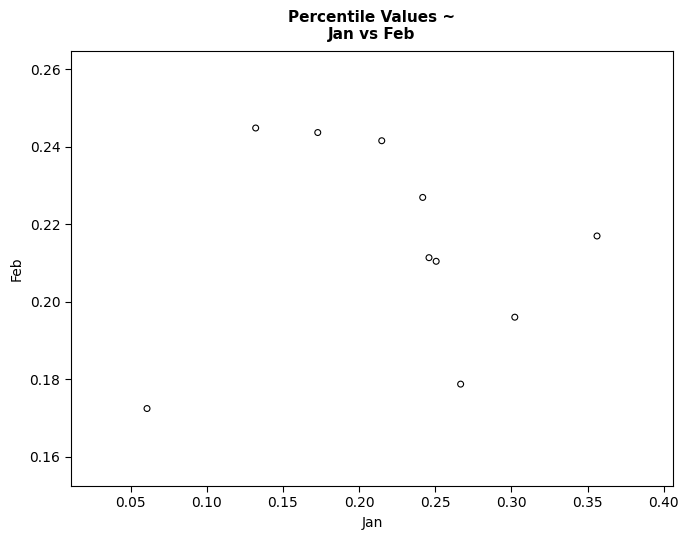

What is the range of X values (max minus min)?

0.3